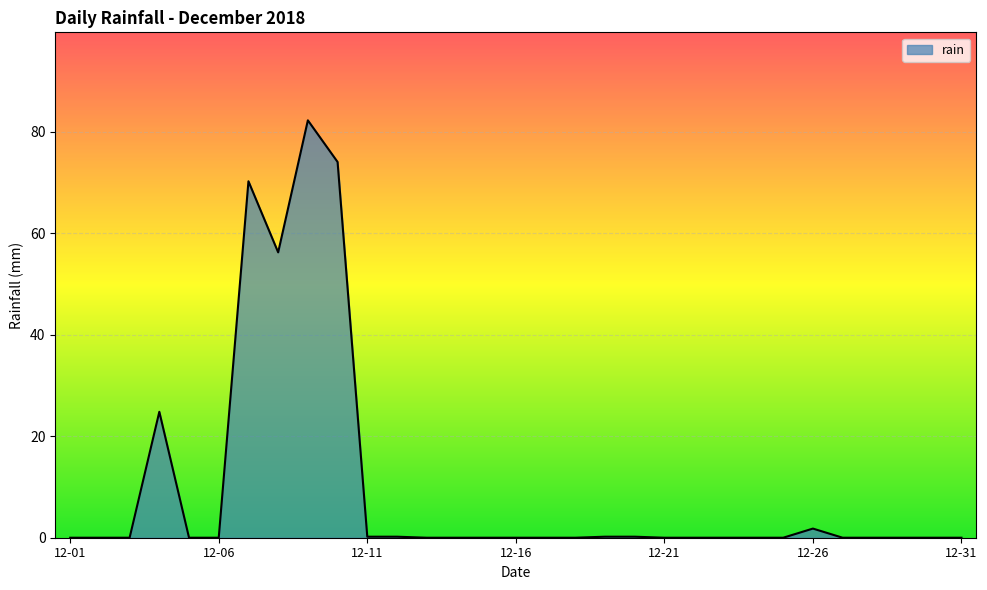

What is the maximum value shown in the chart?

82.2